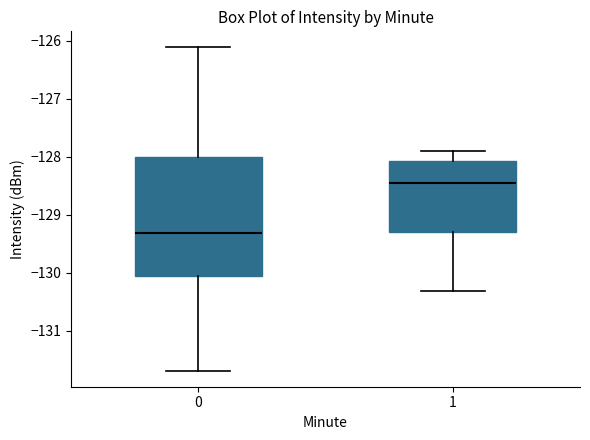

Where is the lower edge of the box at x = 1 on the y-axis? The values are not printed on the chart, so give them approximately, as read against the axis.

-129.3